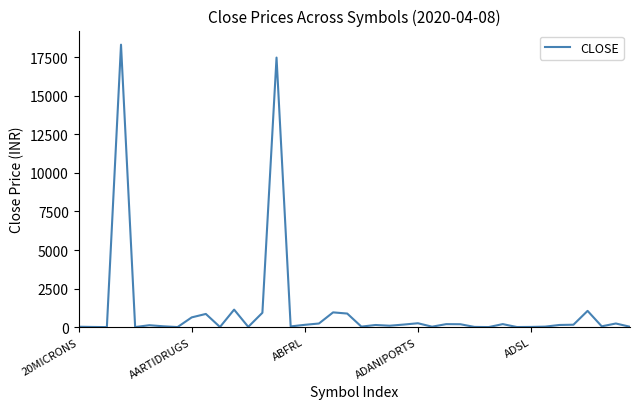

How many lines are shown in the chart?

1